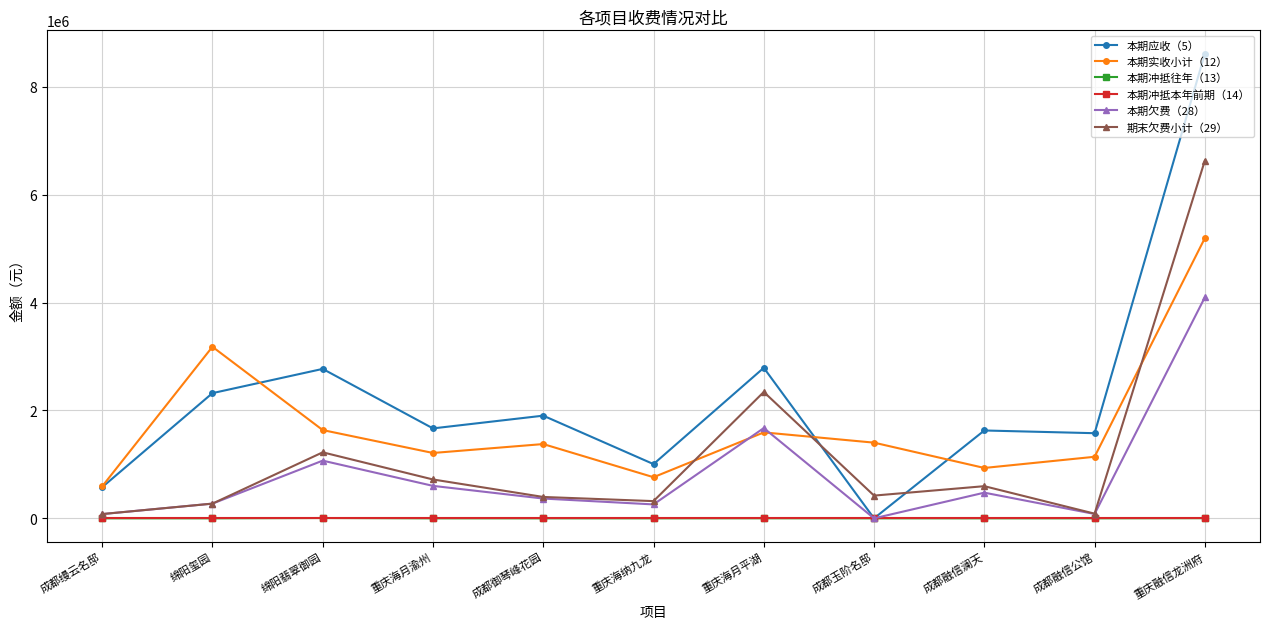

Between 绵阳翡翠御园 and 成都融信公馆, which series saw the biggest shift?

本期应收（5）